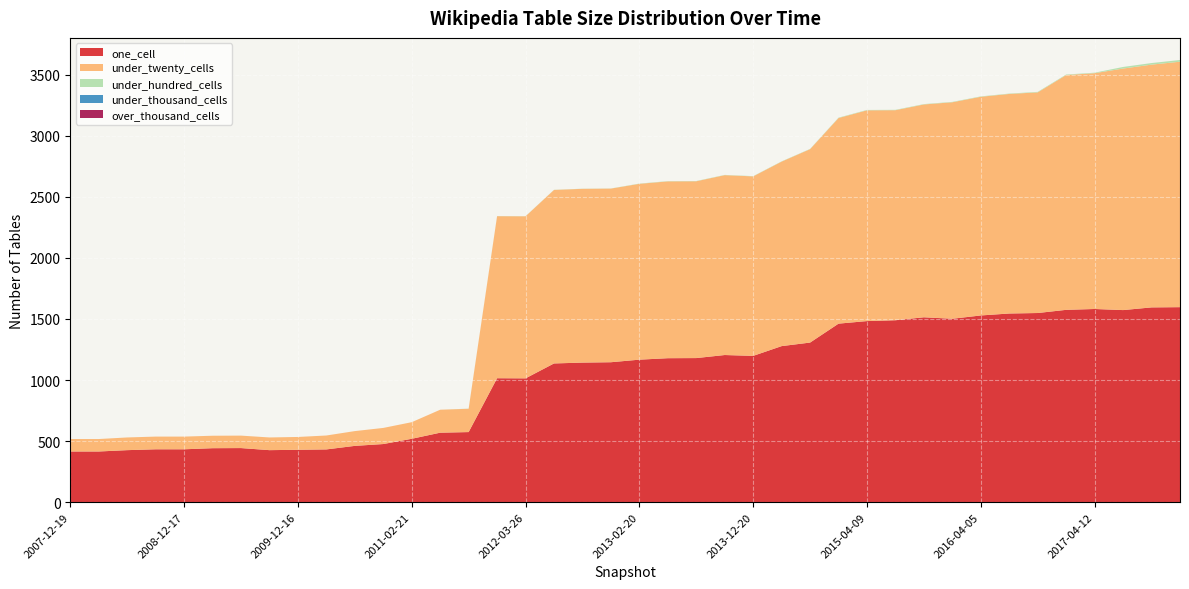

Reading right to left, what are all the values shown in this chart?

one_cell: 2017-12-22=1597	2017-10-12=1595	2017-07-24=1573	2017-04-12=1582	2016-12-27=1575	2016-10-07=1549	2016-07-04=1545	2016-04-05=1529	2016-01-04=1502	2015-10-01=1514	2015-07-03=1490	2015-04-09=1483	2015-01-19=1462	2014-09-08=1307	2014-03-28=1278	2013-12-20=1198	2013-09-10=1205	2013-07-09=1180	2013-05-21=1179	2013-02-20=1167	2012-12-11=1146	2012-10-31=1143	2012-07-13=1136	2012-03-26=1014	2012-01-18=1015	2011-09-05=574	2011-06-10=569	2011-02-21=519	2010-11-17=476	2010-07-26=461	2010-04-01=432	2009-12-16=429	2009-09-25=426	2009-06-17=443	2009-04-06=442	2008-12-17=433	2008-10-10=433	2008-06-27=426	2008-04-01=415	2007-12-19=415
under_twenty_cells: 2017-12-22=2010	2017-10-12=1988	2017-07-24=1978	2017-04-12=1931	2016-12-27=1923	2016-10-07=1807	2016-07-04=1798	2016-04-05=1791	2016-01-04=1773	2015-10-01=1743	2015-07-03=1720	2015-04-09=1726	2015-01-19=1684	2014-09-08=1584	2014-03-28=1511	2013-12-20=1470	2013-09-10=1473	2013-07-09=1448	2013-05-21=1448	2013-02-20=1440	2012-12-11=1422	2012-10-31=1423	2012-07-13=1421	2012-03-26=1327	2012-01-18=1327	2011-09-05=191	2011-06-10=188	2011-02-21=136	2010-11-17=132	2010-07-26=121	2010-04-01=114	2009-12-16=105	2009-09-25=104	2009-06-17=102	2009-04-06=102	2008-12-17=104	2008-10-10=104	2008-06-27=104	2008-04-01=102	2007-12-19=102
under_hundred_cells: 2017-12-22=14	2017-10-12=13	2017-07-24=13	2017-04-12=4	2016-12-27=4	2016-10-07=4	2016-07-04=3	2016-04-05=3	2016-01-04=3	2015-10-01=3	2015-07-03=3	2015-04-09=3	2015-01-19=3	2014-09-08=2	2014-03-28=2	2013-12-20=2	2013-09-10=2	2013-07-09=2	2013-05-21=2	2013-02-20=2	2012-12-11=1	2012-10-31=1	2012-07-13=1	2012-03-26=1	2012-01-18=1	2011-09-05=1	2011-06-10=0	2011-02-21=0	2010-11-17=0	2010-07-26=0	2010-04-01=0	2009-12-16=0	2009-09-25=0	2009-06-17=0	2009-04-06=0	2008-12-17=0	2008-10-10=0	2008-06-27=0	2008-04-01=0	2007-12-19=0
under_thousand_cells: 2017-12-22=0	2017-10-12=0	2017-07-24=0	2017-04-12=0	2016-12-27=0	2016-10-07=0	2016-07-04=0	2016-04-05=0	2016-01-04=0	2015-10-01=0	2015-07-03=0	2015-04-09=0	2015-01-19=0	2014-09-08=0	2014-03-28=0	2013-12-20=0	2013-09-10=0	2013-07-09=0	2013-05-21=0	2013-02-20=0	2012-12-11=0	2012-10-31=0	2012-07-13=0	2012-03-26=0	2012-01-18=0	2011-09-05=0	2011-06-10=0	2011-02-21=0	2010-11-17=0	2010-07-26=0	2010-04-01=0	2009-12-16=0	2009-09-25=0	2009-06-17=0	2009-04-06=0	2008-12-17=0	2008-10-10=0	2008-06-27=0	2008-04-01=0	2007-12-19=0
over_thousand_cells: 2017-12-22=0	2017-10-12=0	2017-07-24=0	2017-04-12=0	2016-12-27=0	2016-10-07=0	2016-07-04=0	2016-04-05=0	2016-01-04=0	2015-10-01=0	2015-07-03=0	2015-04-09=0	2015-01-19=0	2014-09-08=0	2014-03-28=0	2013-12-20=0	2013-09-10=0	2013-07-09=0	2013-05-21=0	2013-02-20=0	2012-12-11=0	2012-10-31=0	2012-07-13=0	2012-03-26=0	2012-01-18=0	2011-09-05=0	2011-06-10=0	2011-02-21=0	2010-11-17=0	2010-07-26=0	2010-04-01=0	2009-12-16=0	2009-09-25=0	2009-06-17=0	2009-04-06=0	2008-12-17=0	2008-10-10=0	2008-06-27=0	2008-04-01=0	2007-12-19=0